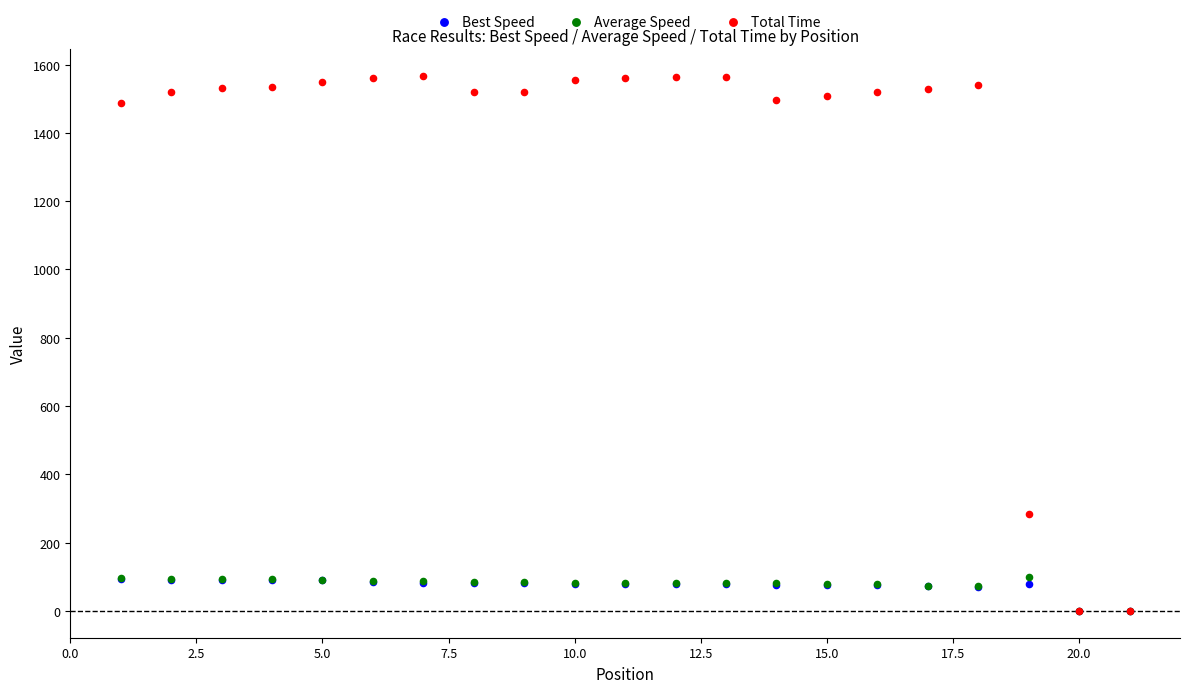

Which series reaches the maximum Y coordinate?

Total Time